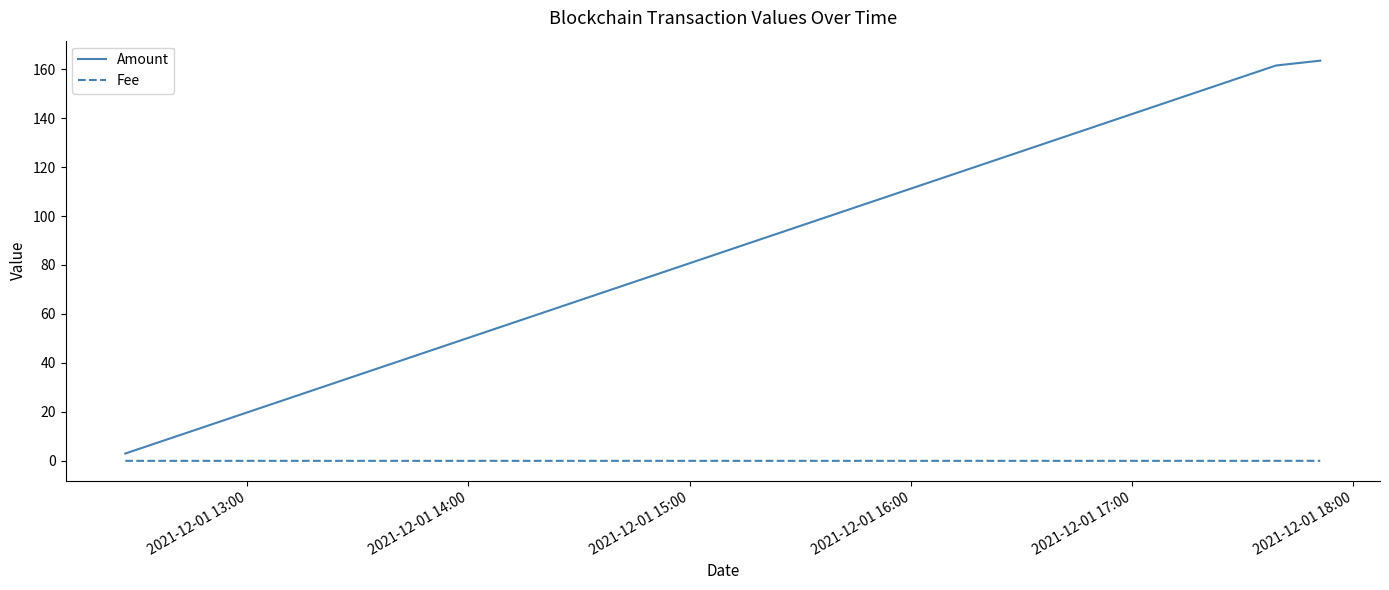

How many values in the Amount series are below 161?

1